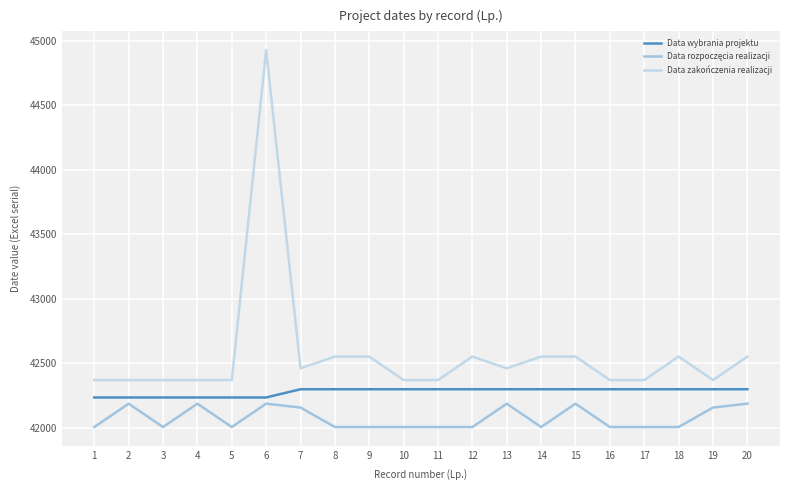

What is the value of the Data zakończenia realizacji point at the 5th from the left?

42369